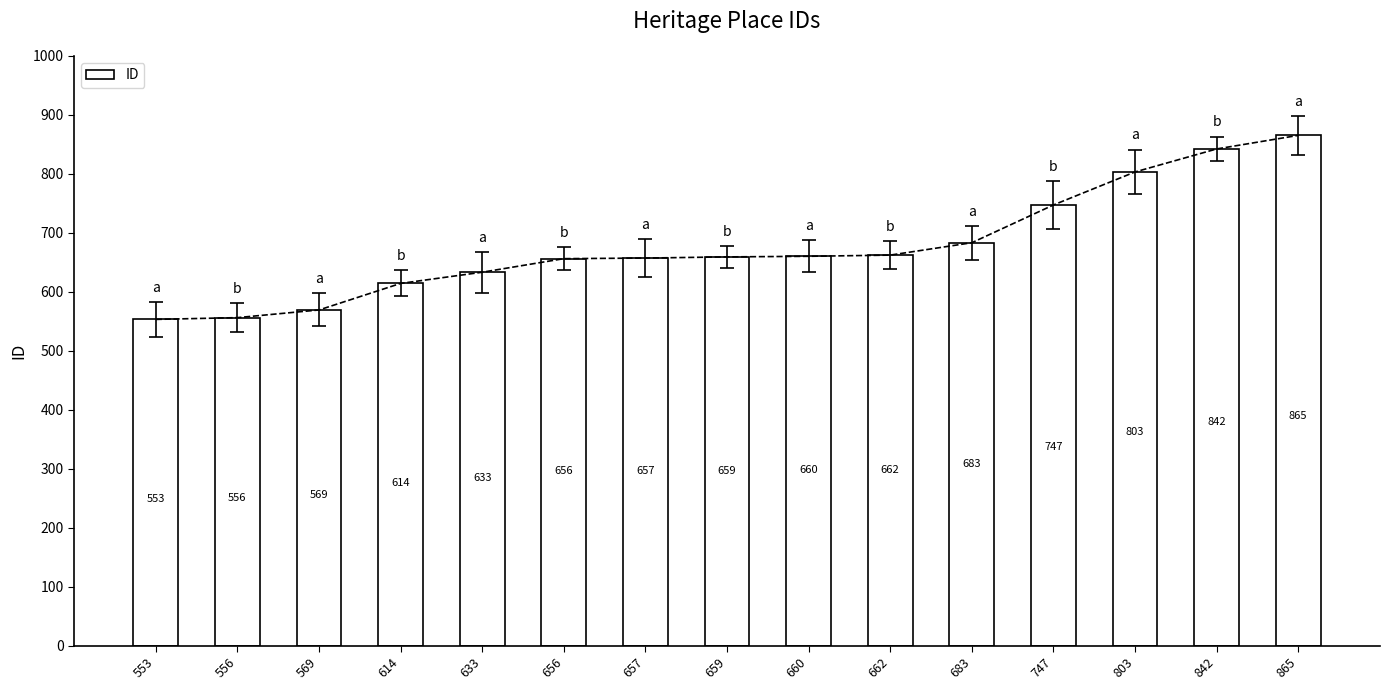

How many series are shown in this chart?

1